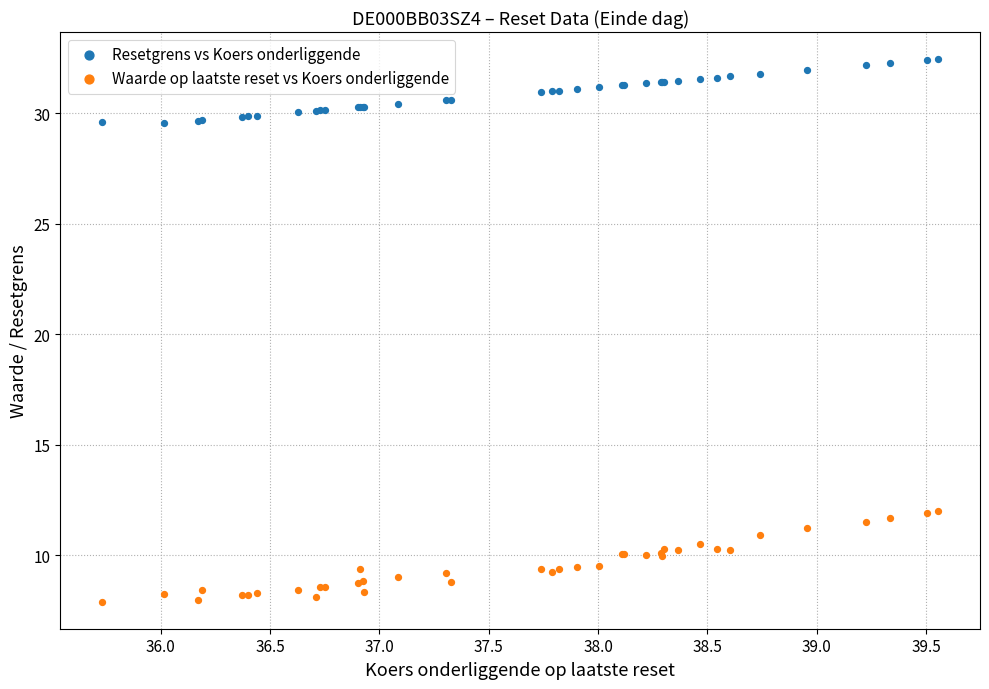

Which series contains the lowest Y value?

Waarde op laatste reset vs Koers onderliggende